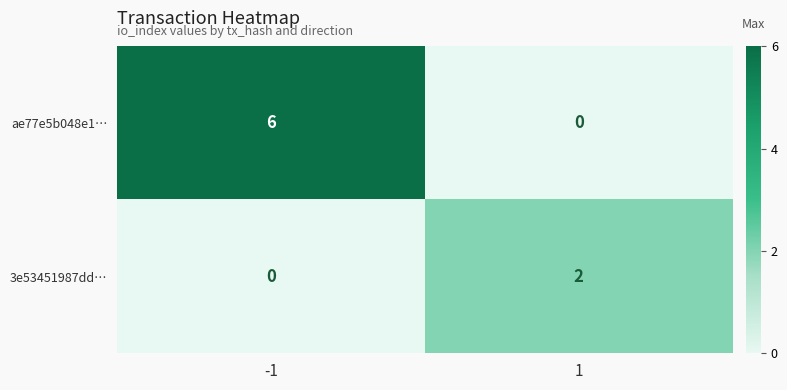

At how many categories does at least one series exceed 4?

1